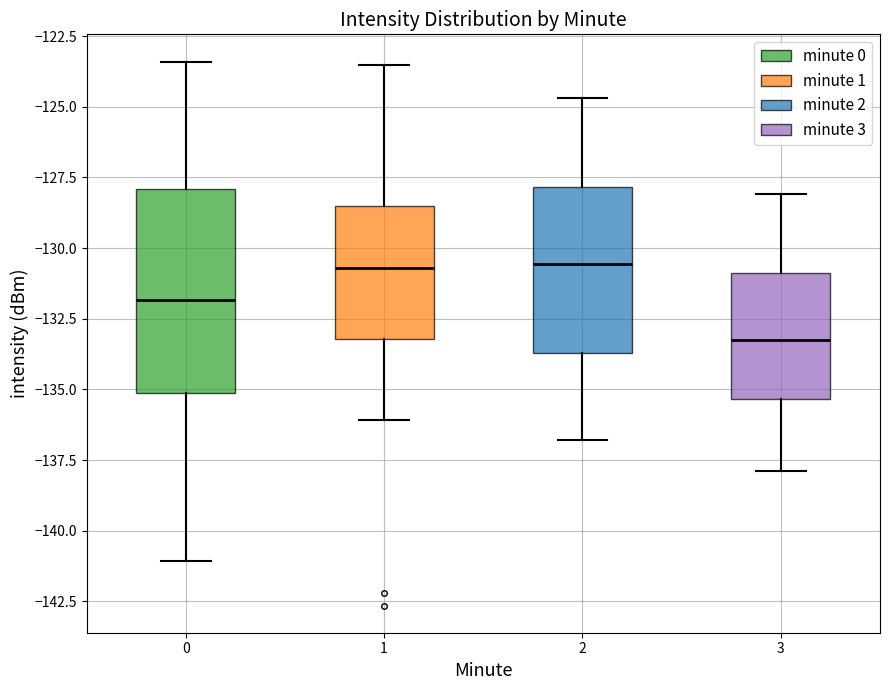

Which box's median line is the lowest?

3